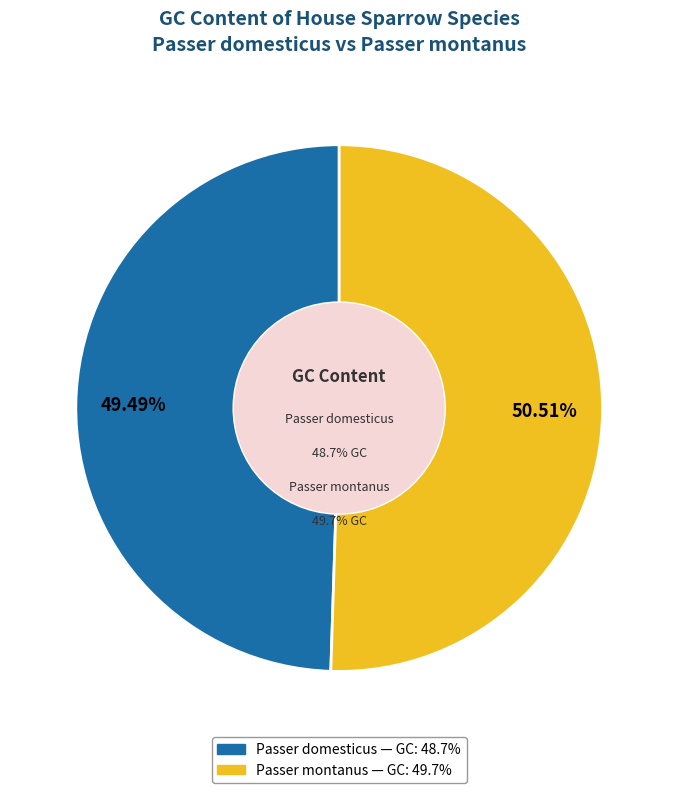

Is it true that Passer montanus is 51% of the pie?

True